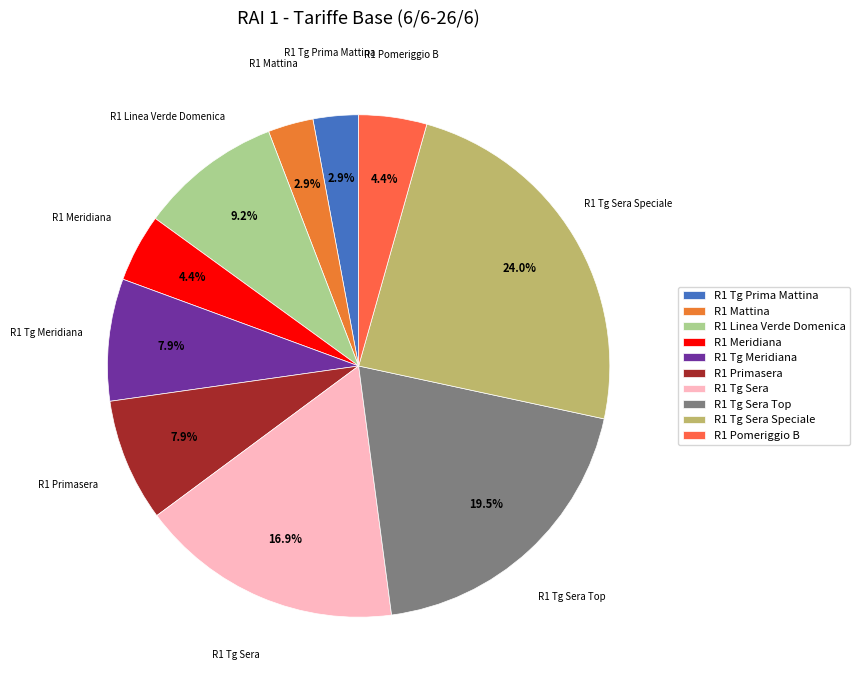

Does R1 Tg Prima Mattina account for over 50% of the chart?

No